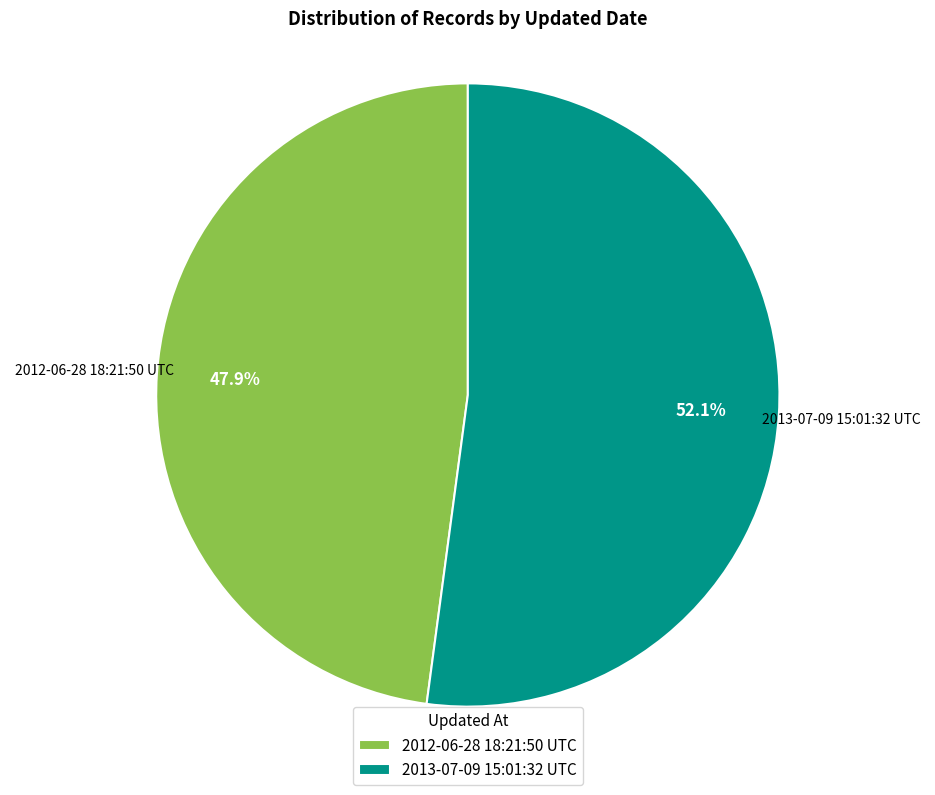

To the nearest percent, what percentage of the pie is 2012-06-28 18:21:50 UTC?

48%